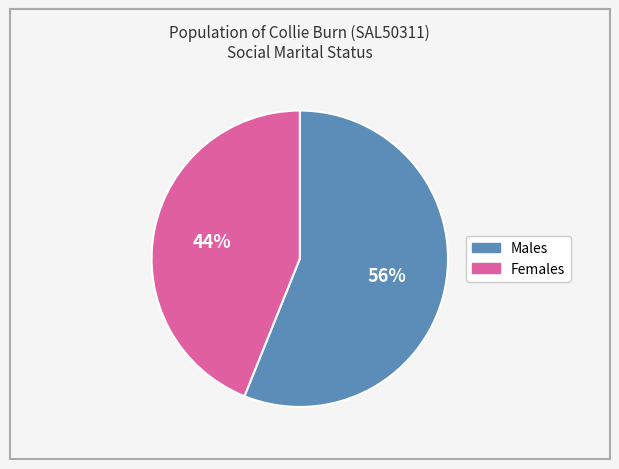

Rank the categories by value from lowest to highest.

Females, Males